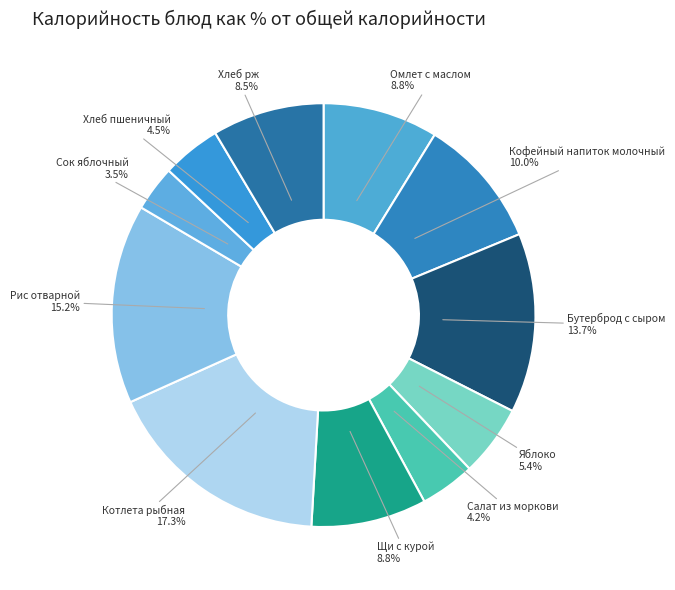

To the nearest percent, what portion does Рис отварной represent?

15%